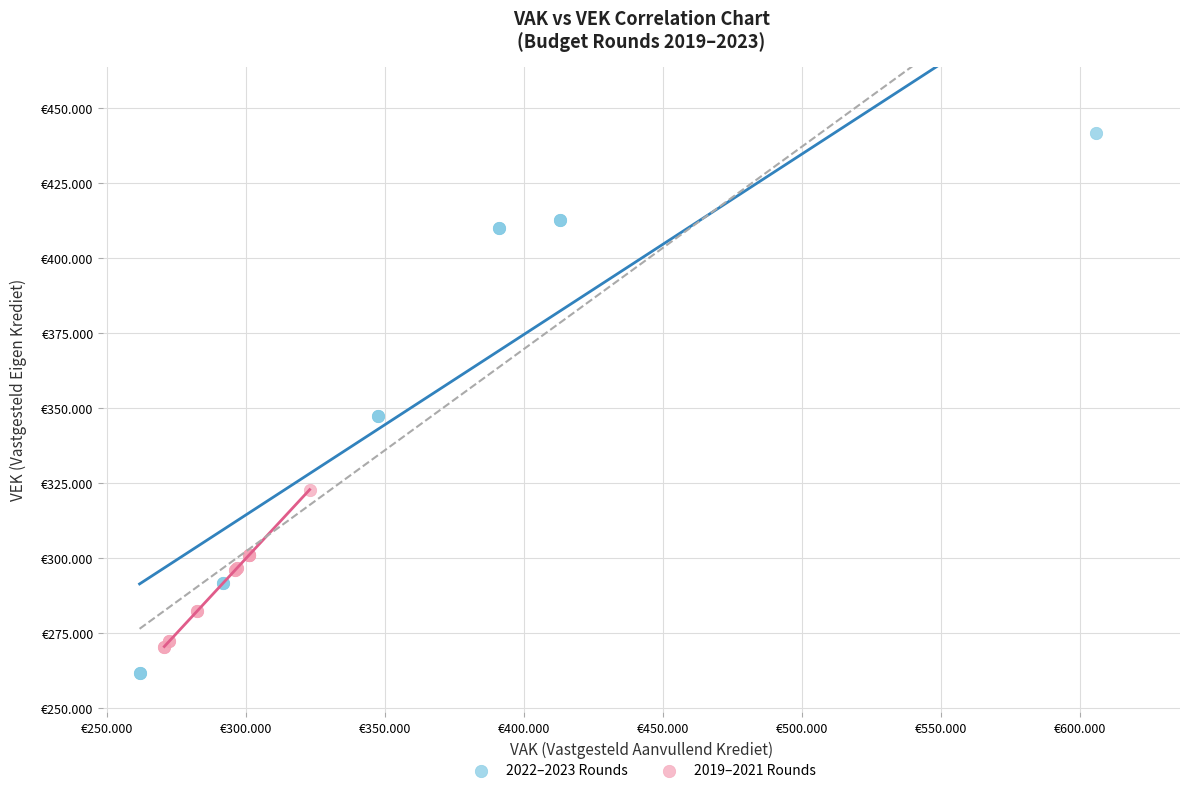

Which series reaches the minimum Y coordinate?

2022–2023 Rounds